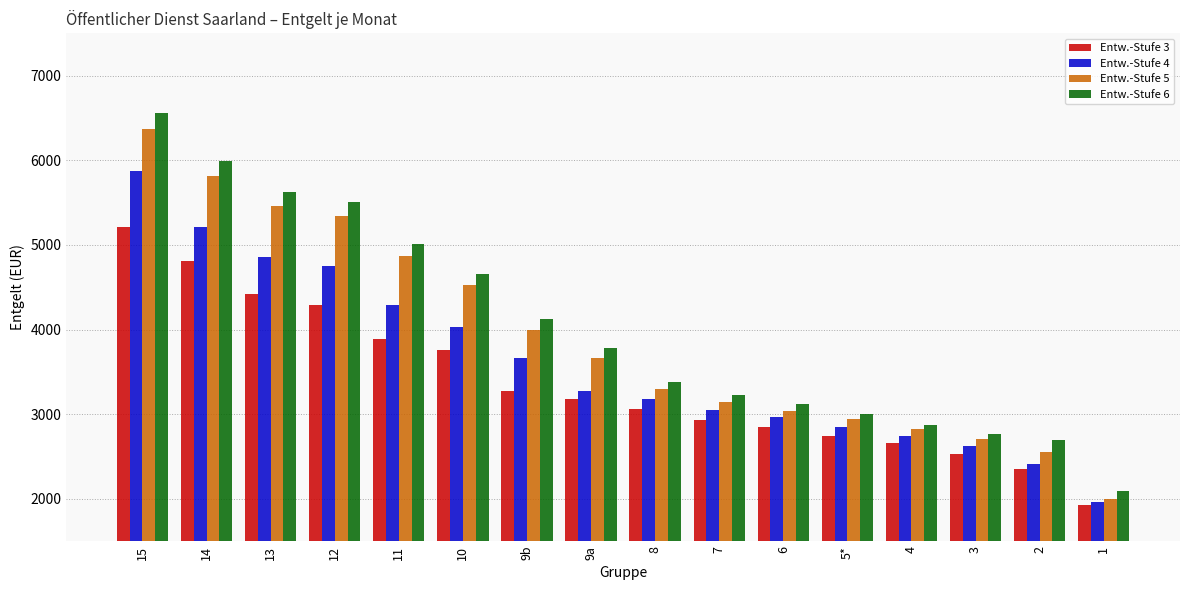

How many groups of bars are there?

16